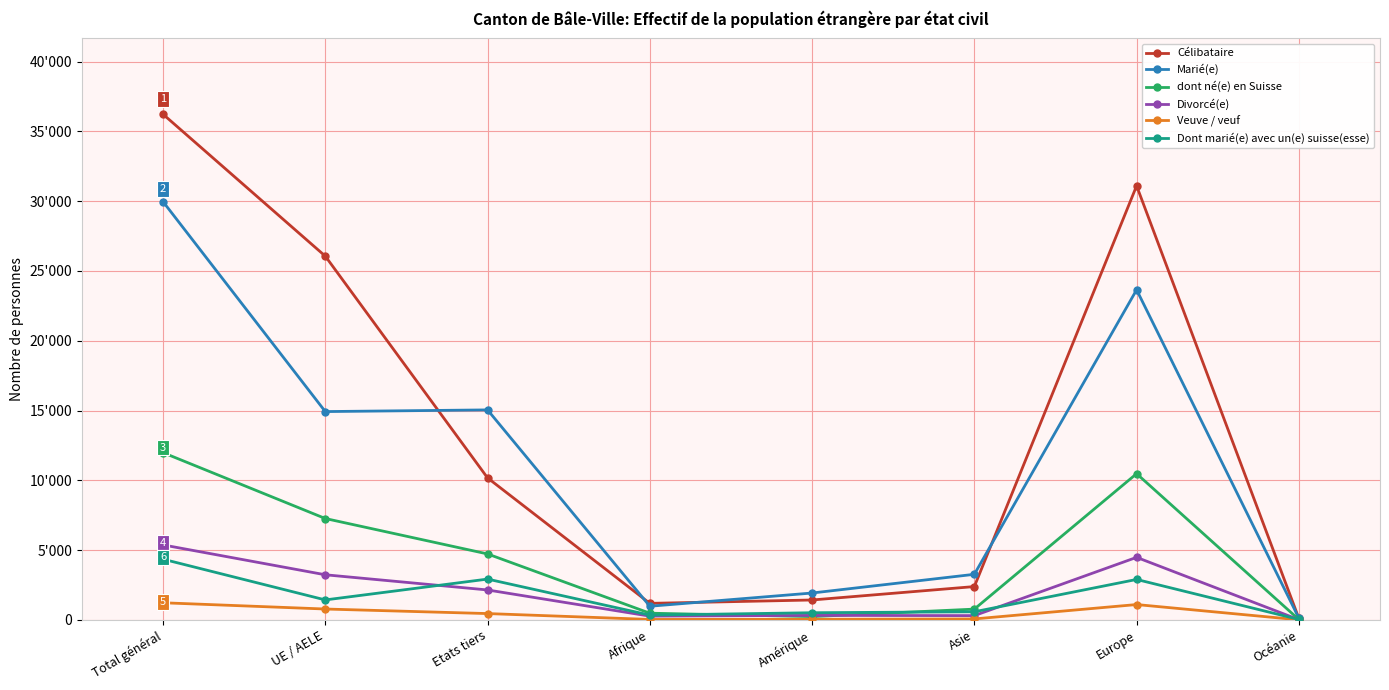

What is the difference between the second highest and minimum values in the Divorcé(e) series?

4468